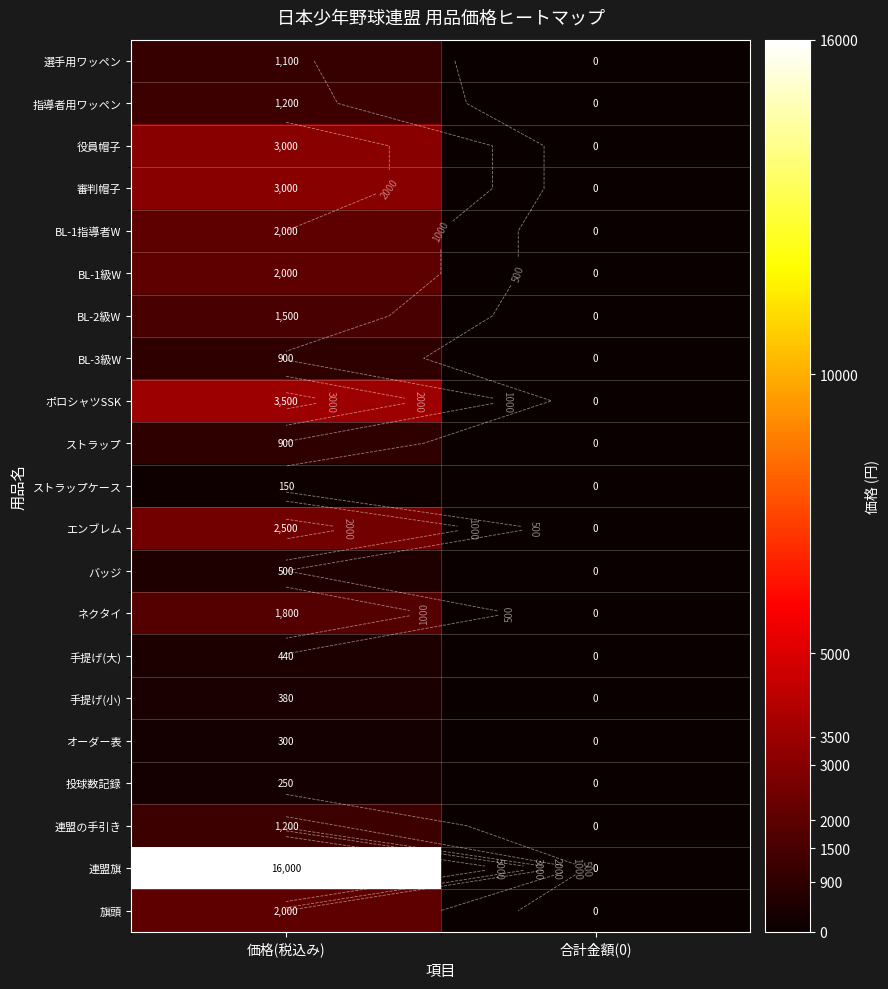

How many values in BL-3級W are above zero?

1